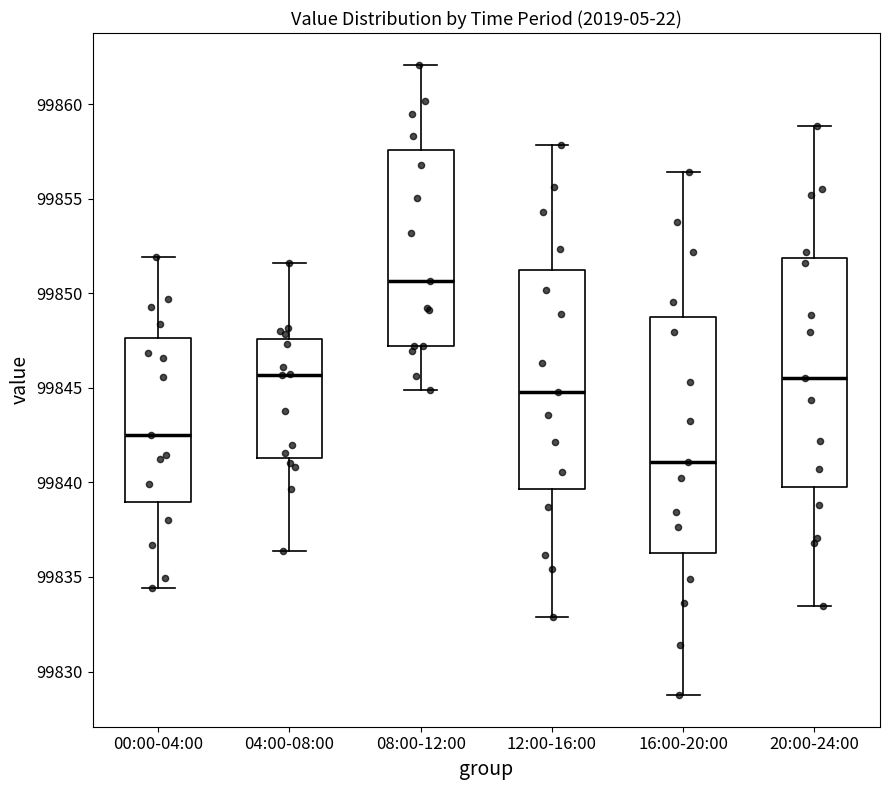

Reading left to right, read every box against the y-axis: the position of its median line, the range the box covers, and the ends of its whiskers. The values are not printed on the chart, so give them approximately, as read against the axis.

00:00-04:00: median 99842.5, box 99839.0 to 99847.5, whiskers 99834.5 to 99852.0
04:00-08:00: median 99845.5, box 99841.5 to 99847.5, whiskers 99836.5 to 99851.5
08:00-12:00: median 99850.5, box 99847.0 to 99857.5, whiskers 99845.0 to 99862.0
12:00-16:00: median 99845.0, box 99839.5 to 99851.5, whiskers 99833.0 to 99858.0
16:00-20:00: median 99841.0, box 99836.5 to 99848.5, whiskers 99829.0 to 99856.5
20:00-24:00: median 99845.5, box 99840.0 to 99852.0, whiskers 99833.5 to 99859.0